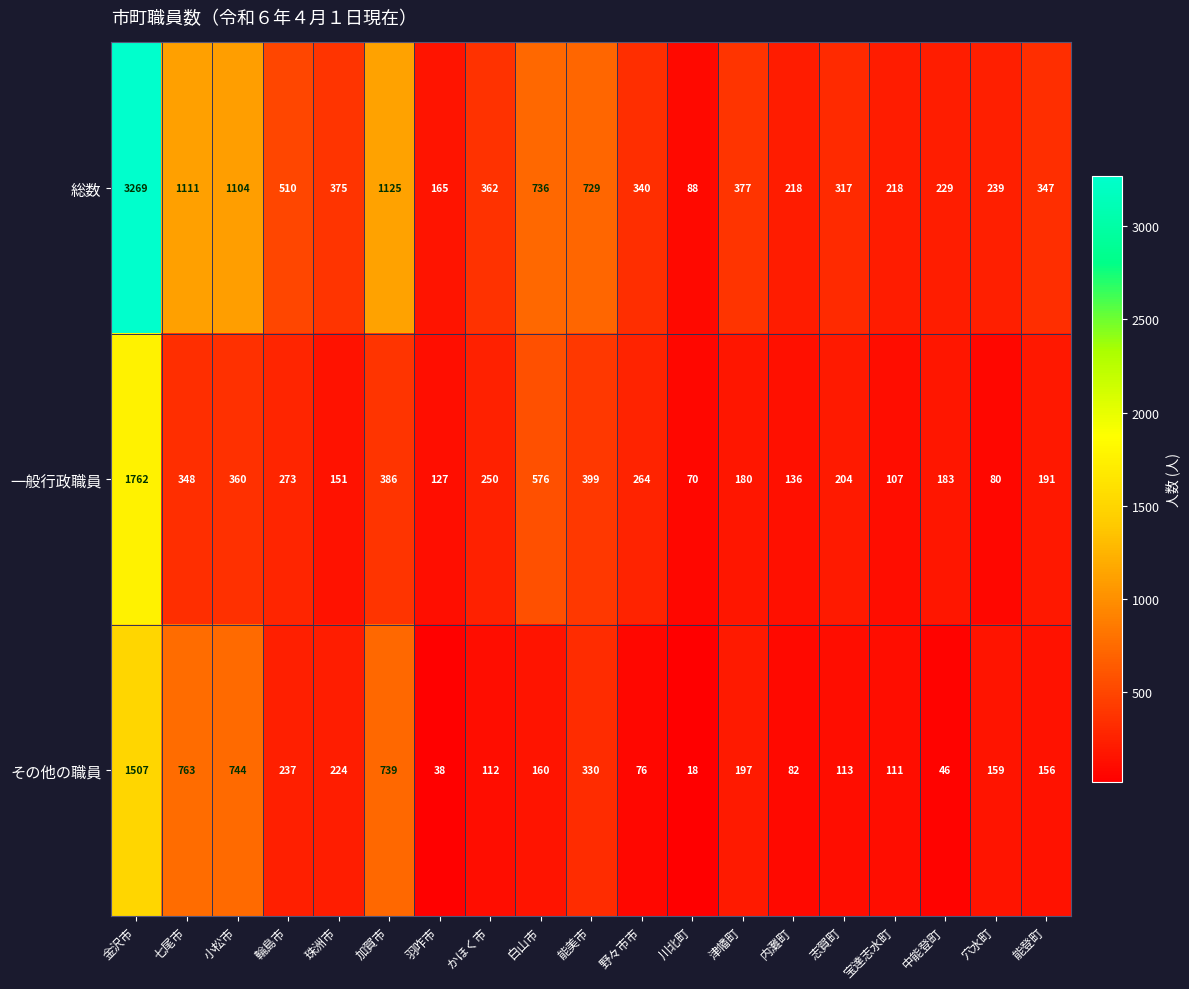

How many categories are shown in the chart?

19